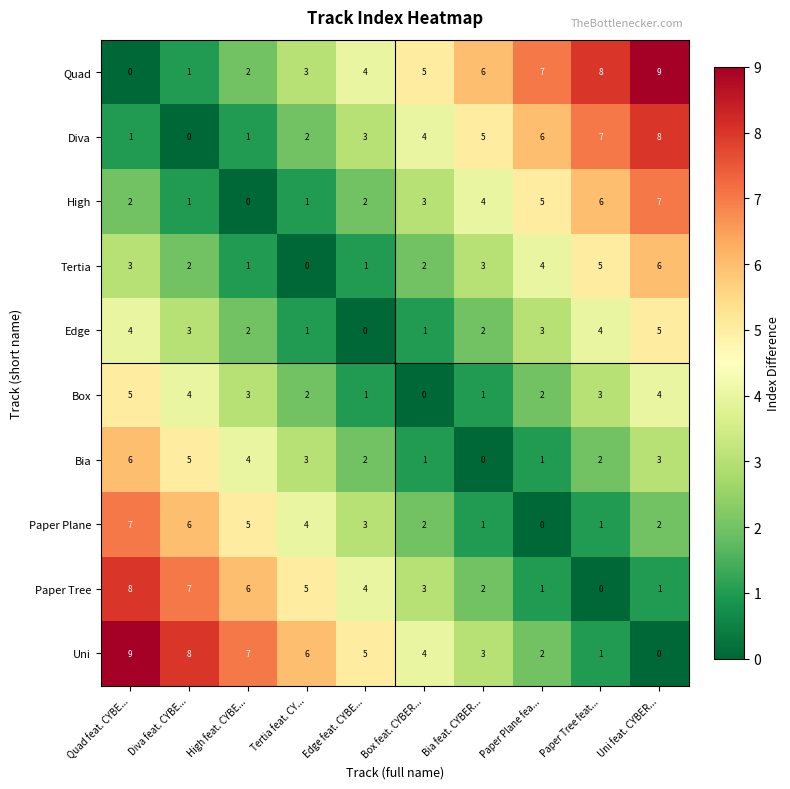

Is the value of Box at Paper Plane fea... greater than the value of Diva at Paper Plane fea...?

No